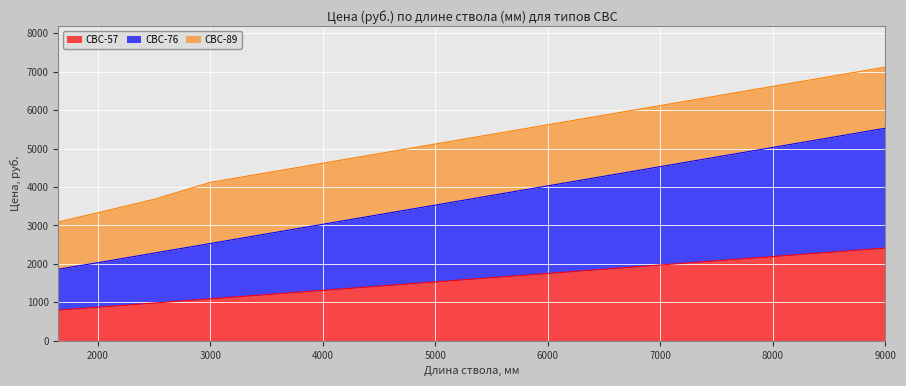

What is the highest value of the СВС-57 series?

2410